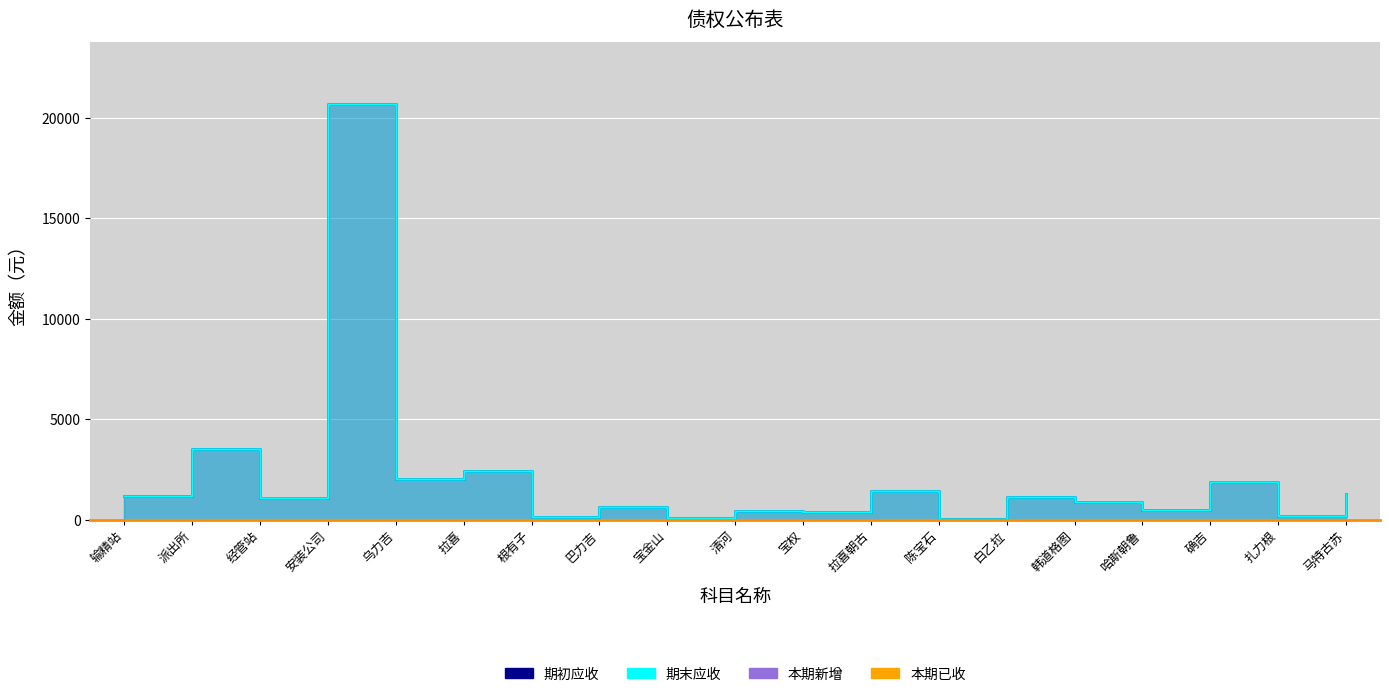

Does the chart display data point markers on the line(s)?

No